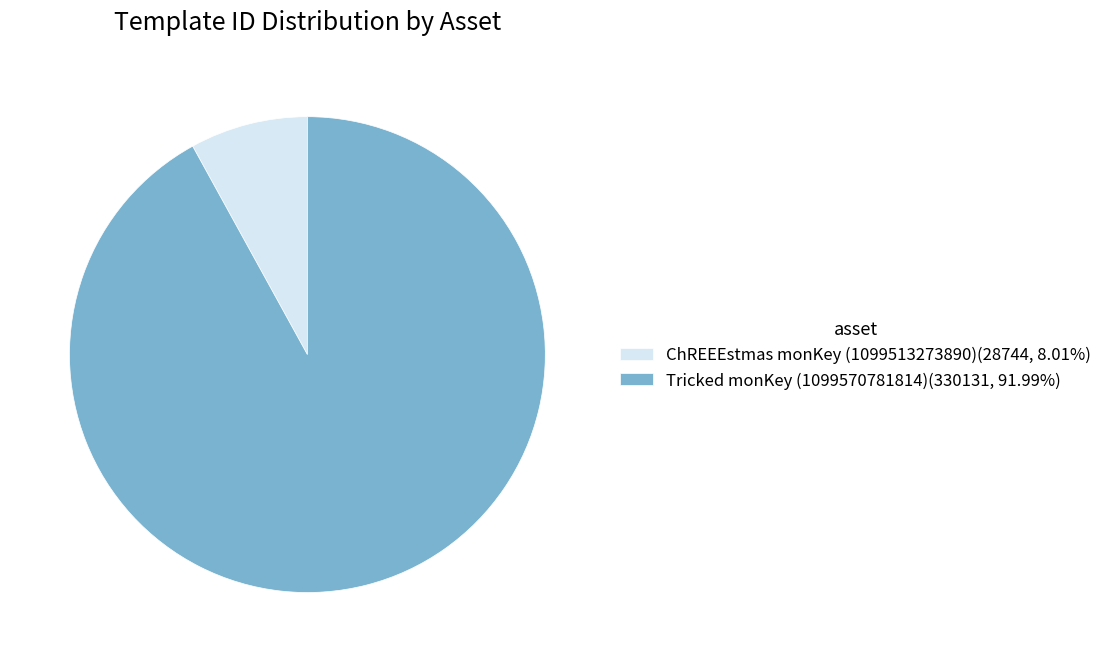

What is the ratio of the value at Tricked monKey (1099570781814)(330131, 91.99%) to the value at ChREEEstmas monKey (1099513273890)(28744, 8.01%)?

11.5